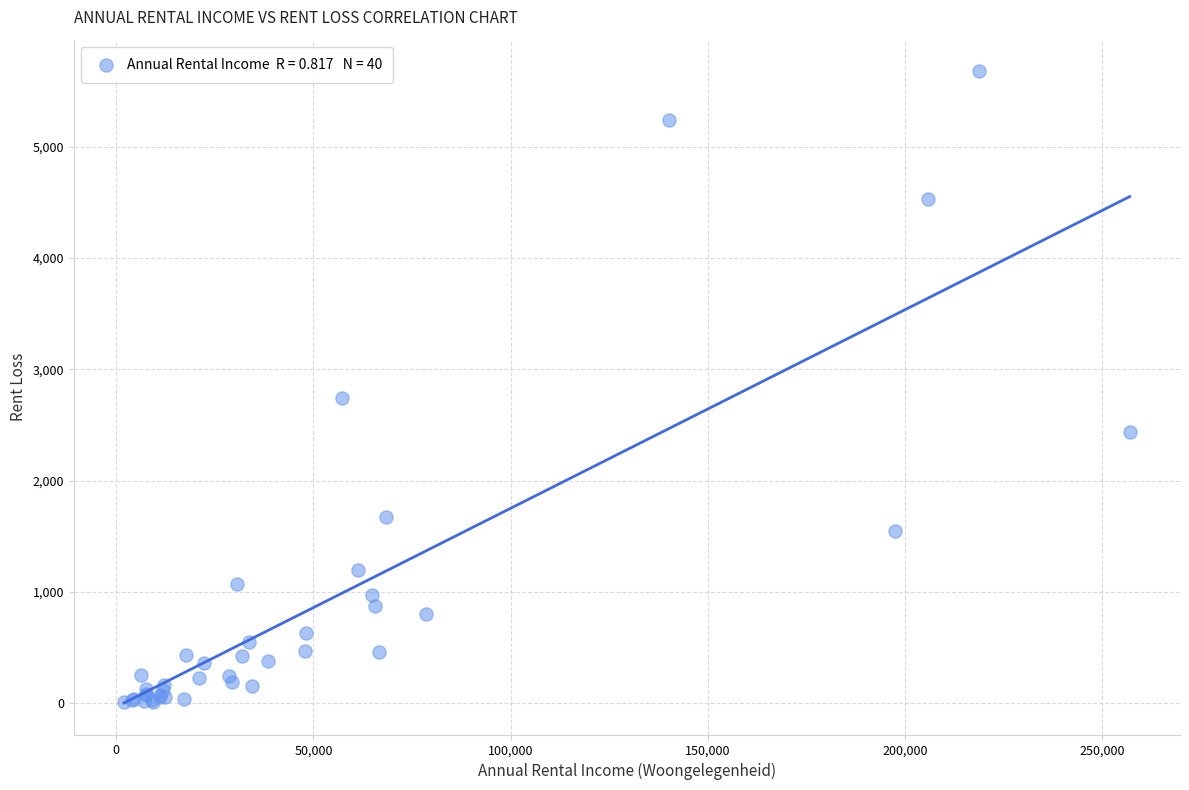

What Y value in the scatter plot is closest to 2843?

2738